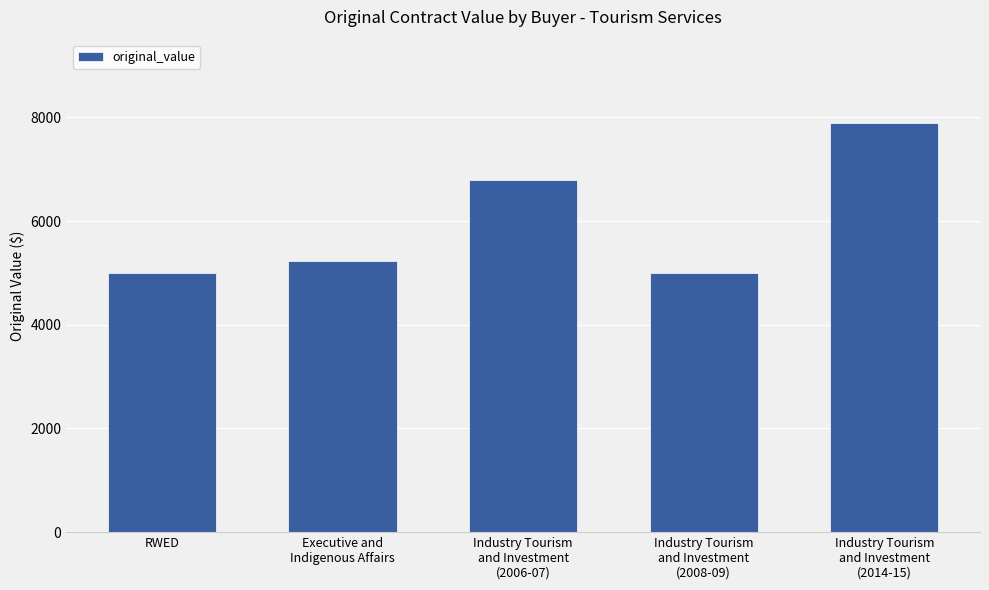

What is the value of the 1st bar from the left?

5000.0